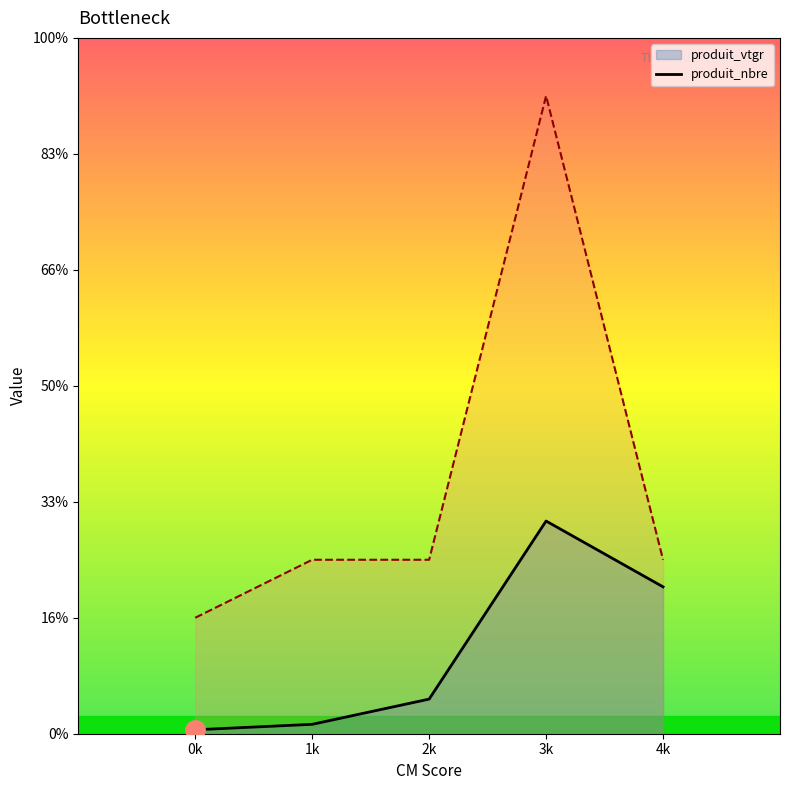

What is the maximum value shown in the chart?

11.0